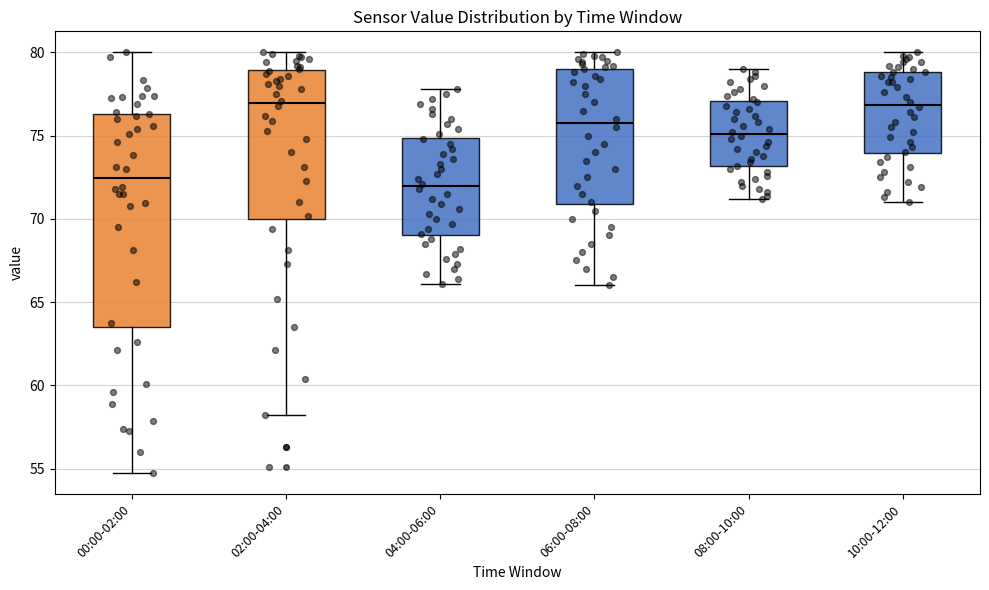

Which box's median line is the lowest?

04:00-06:00